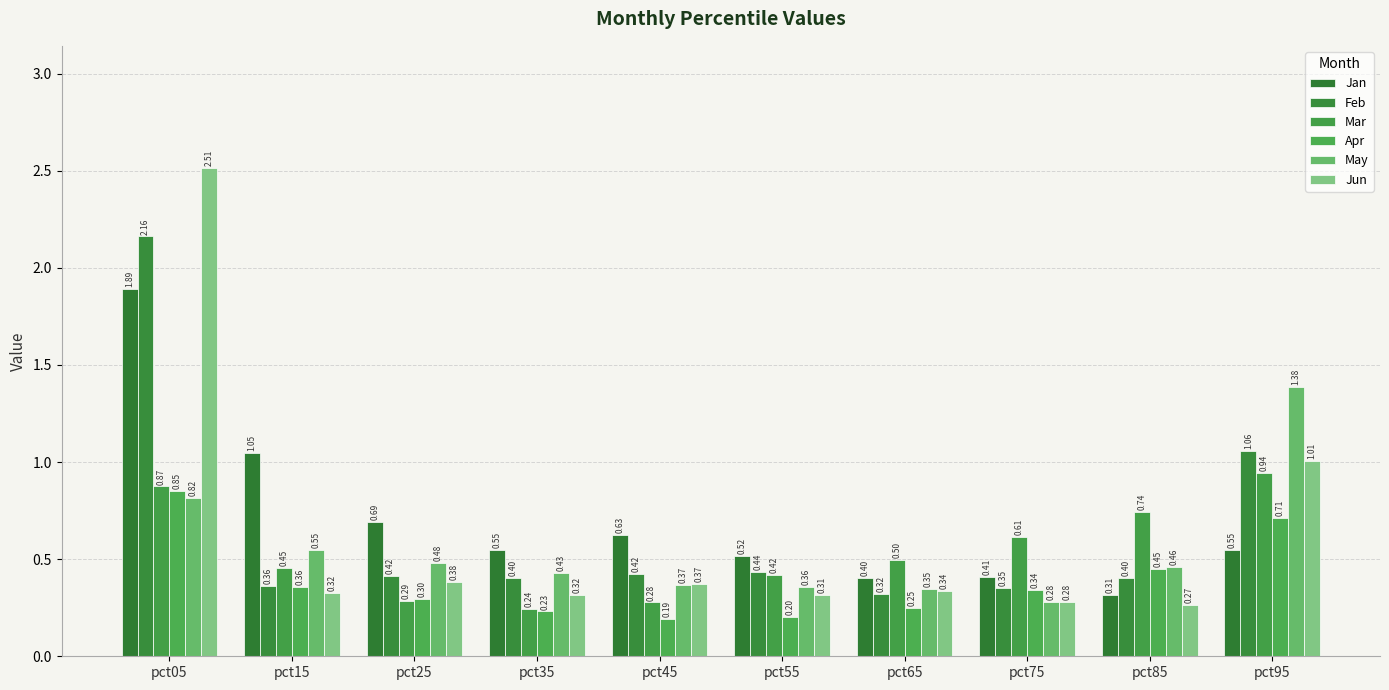

What is the difference between the Feb values at pct05 and pct65?

1.8